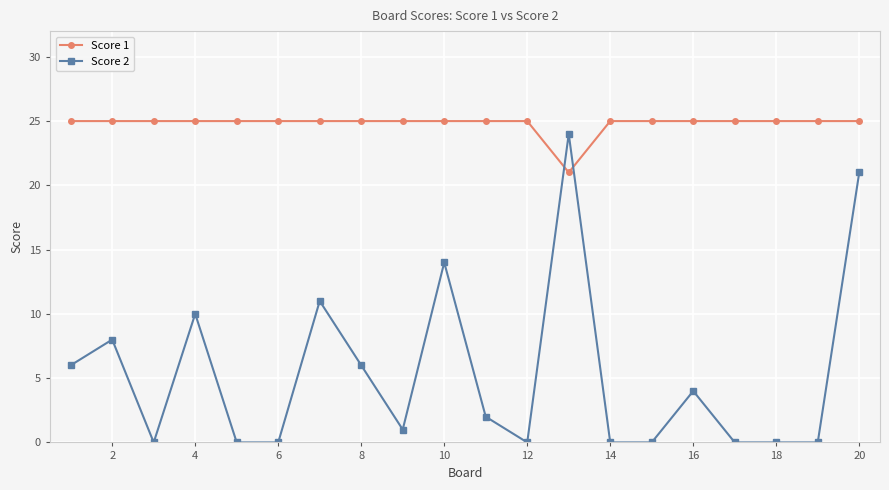

List the series in order of their overall mean, highest first.

Score 1, Score 2